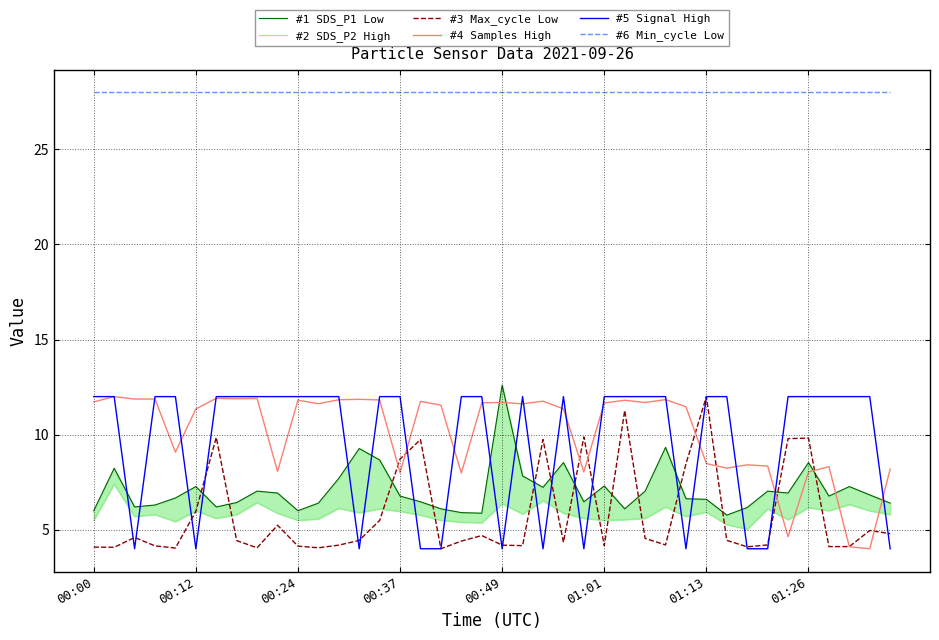

True or false: #1 SDS_P1 Low and #2 SDS_P2 High cross at least once.

False